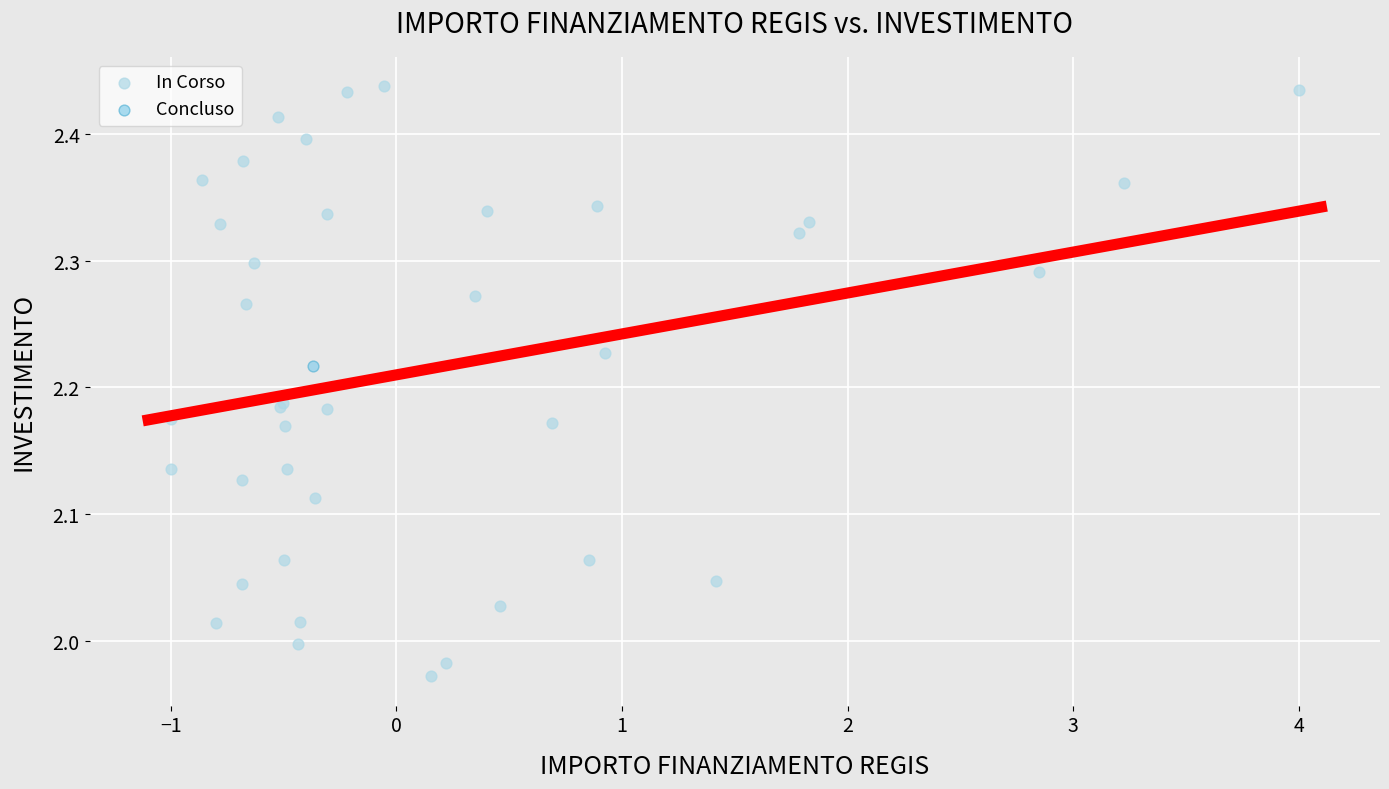

What are all the series names shown in the legend?

In Corso, Concluso